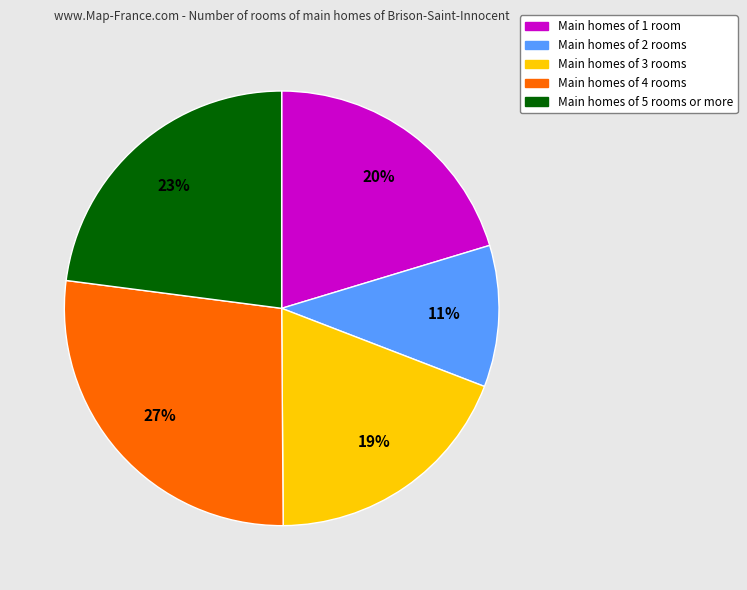

To the nearest percent, what is the average slice percentage?

20%